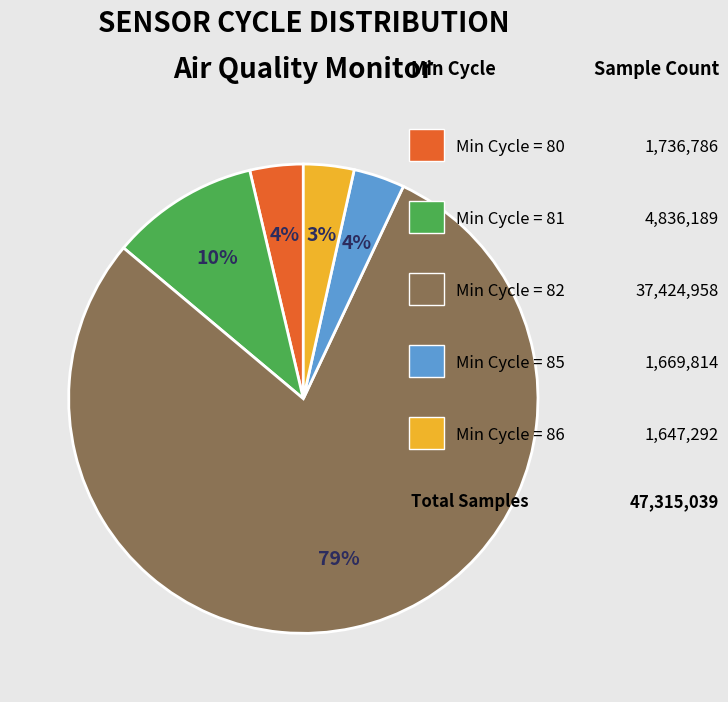

To the nearest percent, what is the difference between the largest and smallest slice percentages?

76%